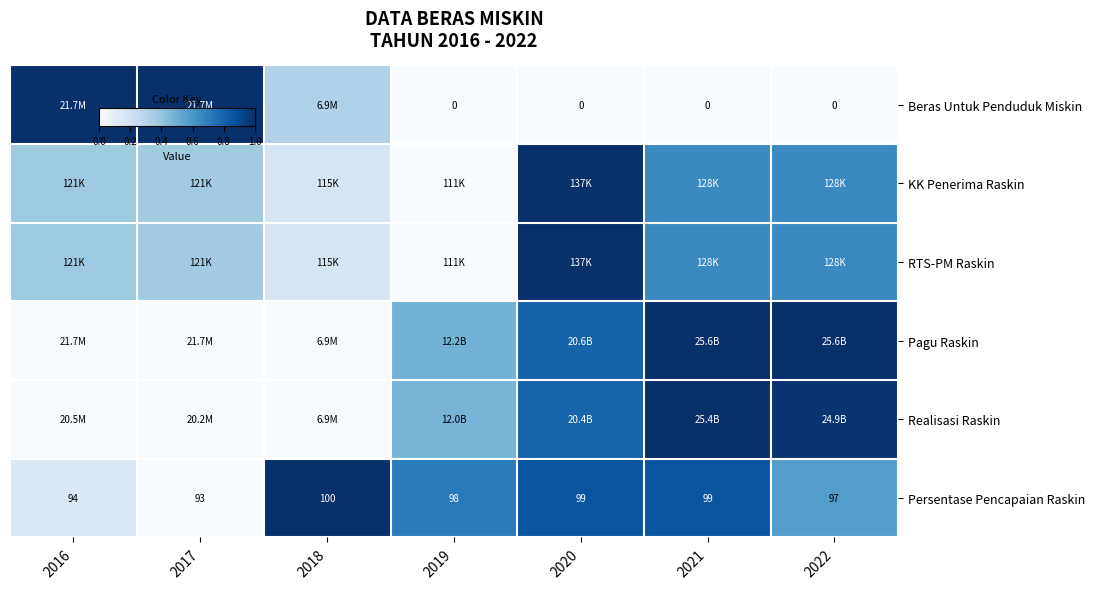

Is it true that Beras Untuk Penduduk Miskin equals 0.2 at 2016?

False